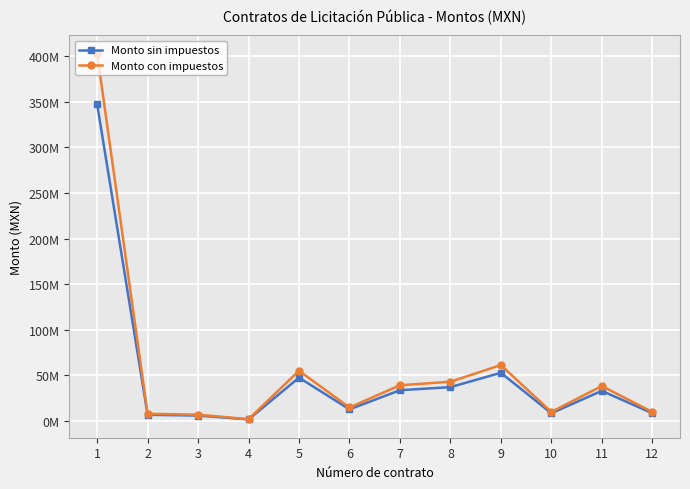

The Monto con impuestos series shows 9976175.9 at 12. True or false?

True